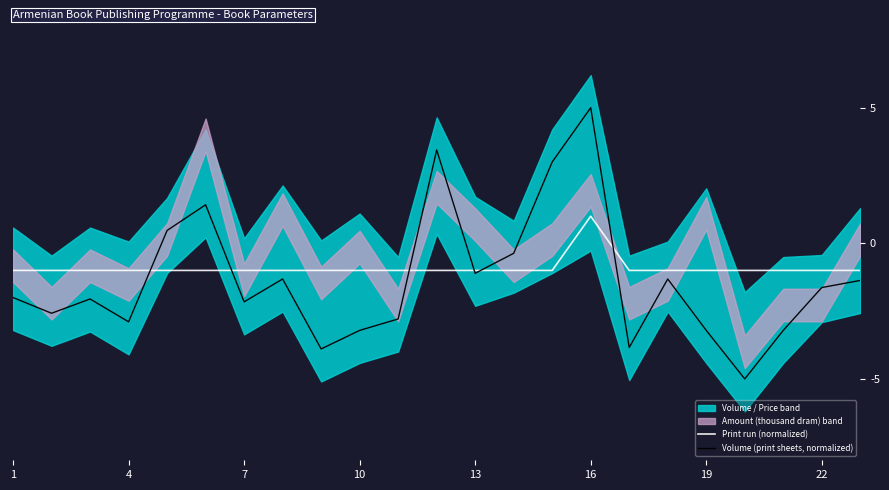

What value does the Print run (normalized) series have at 7?

-1.0